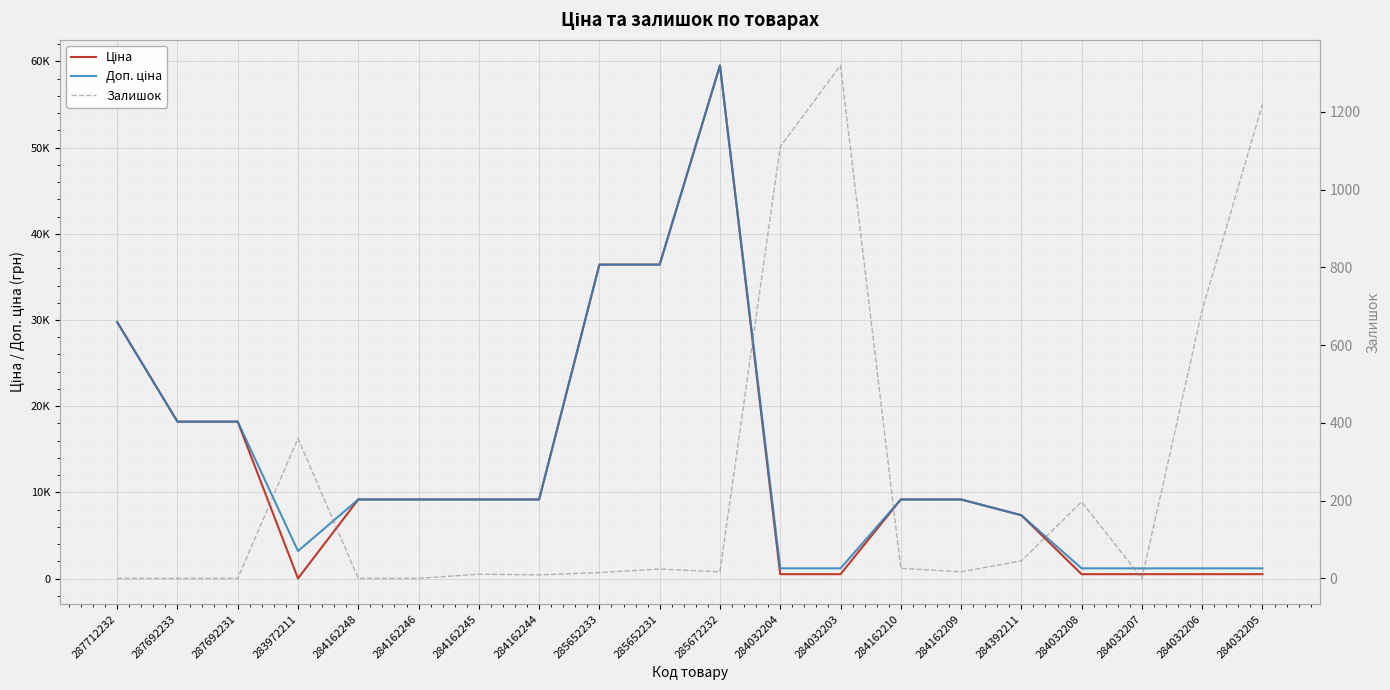

What position from the left is 284162210?

14